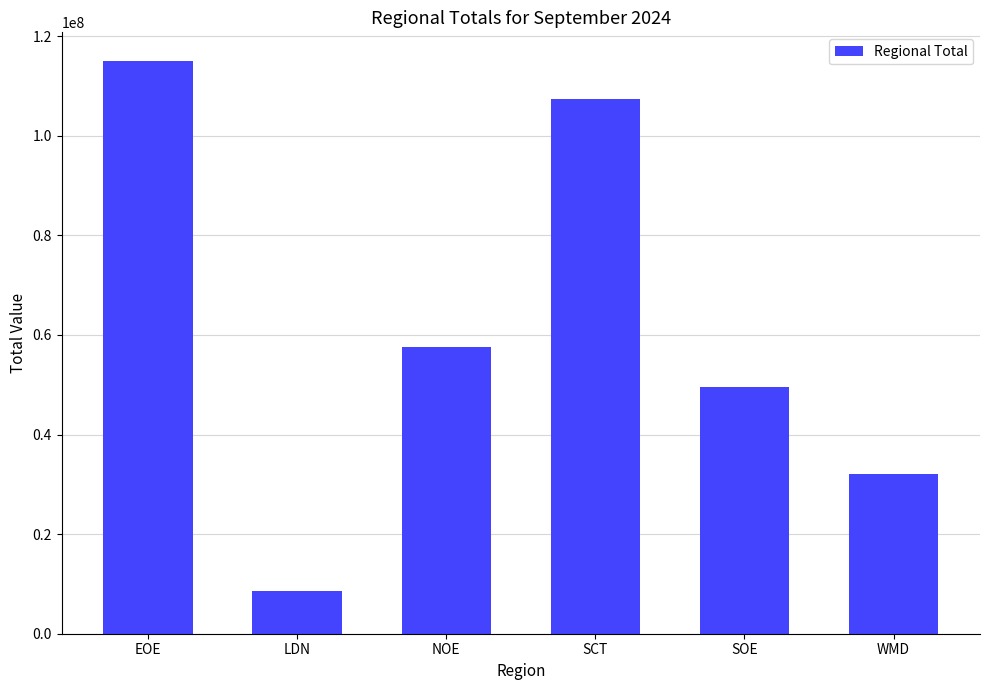

How many bars are there in total?

6